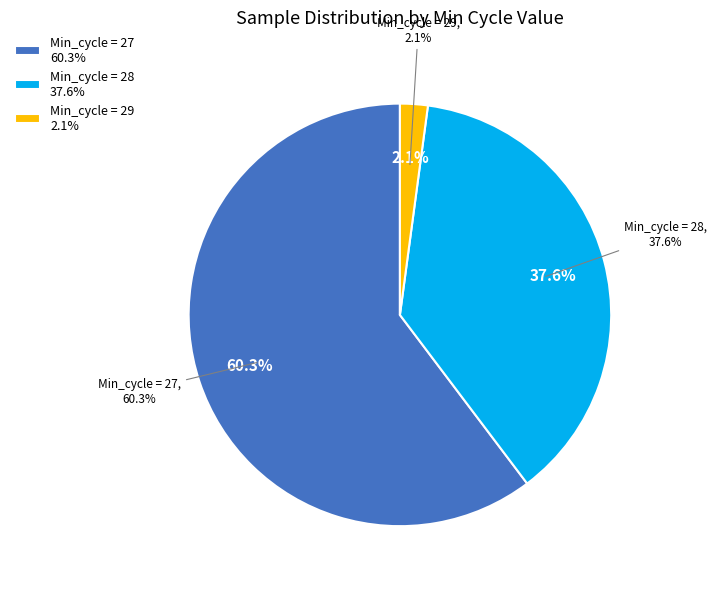

What is the smallest slice in the pie chart?

29